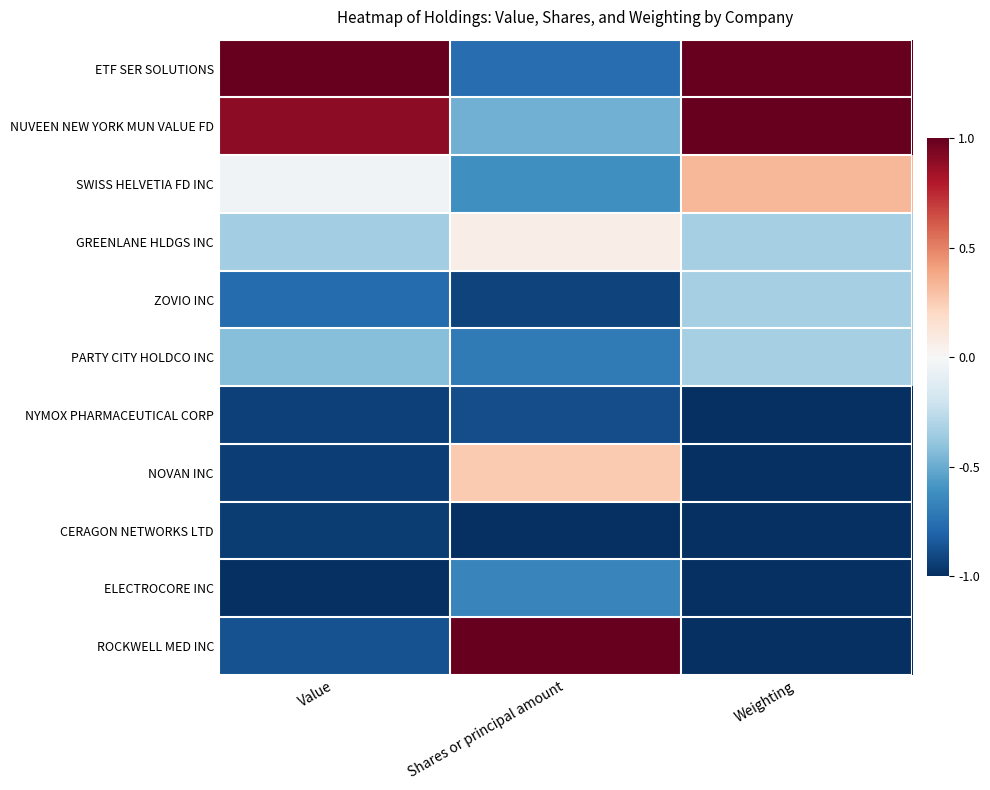

Between Shares or principal amount and Weighting, which series saw the biggest shift?

ROCKWELL MED INC